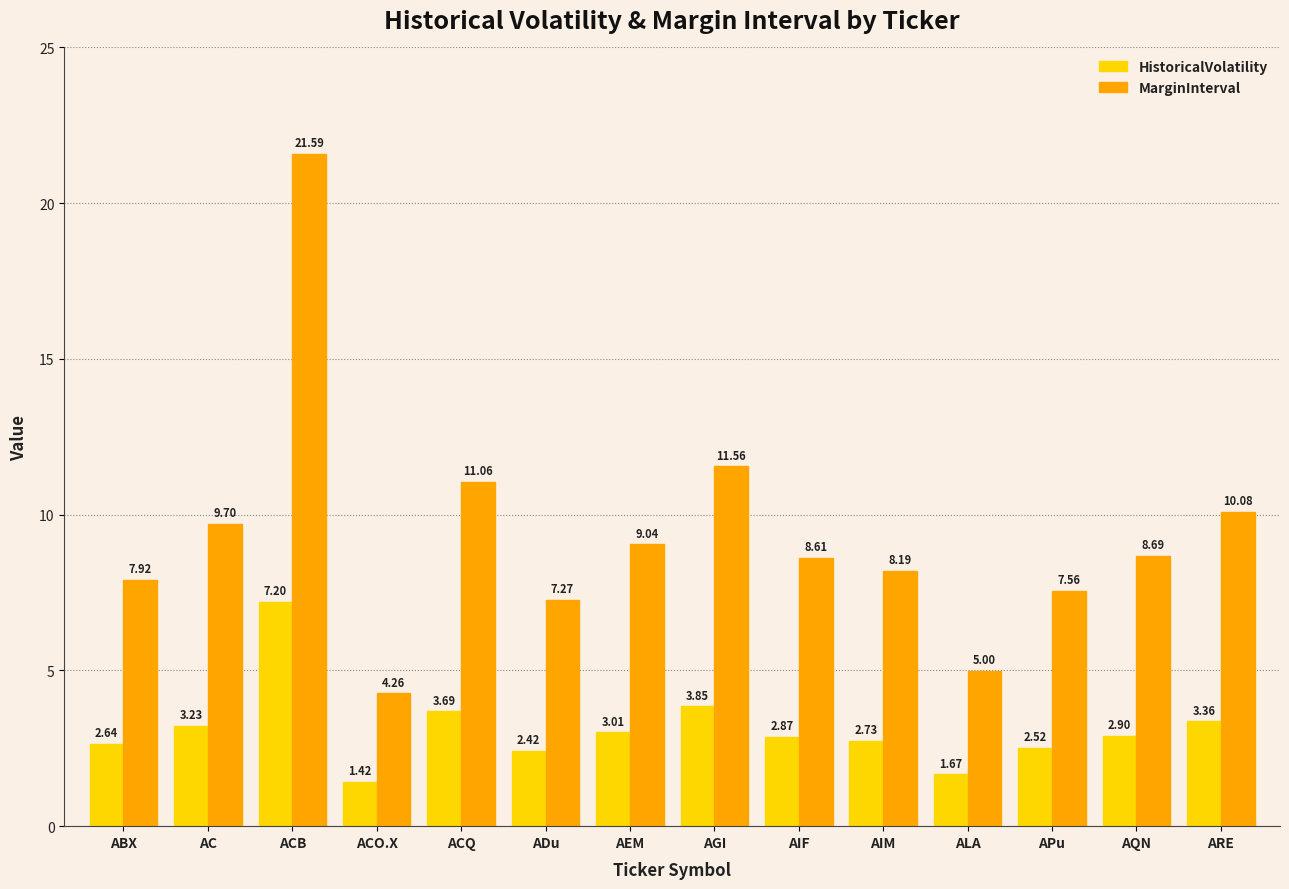

Which series has the widest spread of values?

MarginInterval